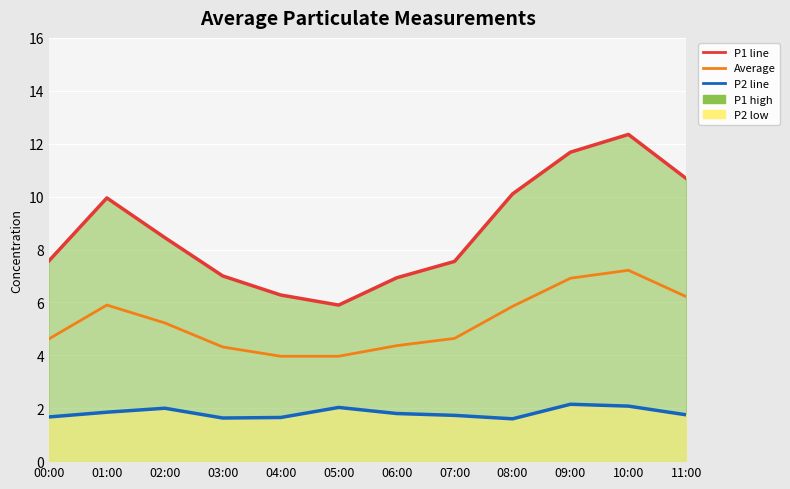

At which category is the sum across all series the highest?

10:00